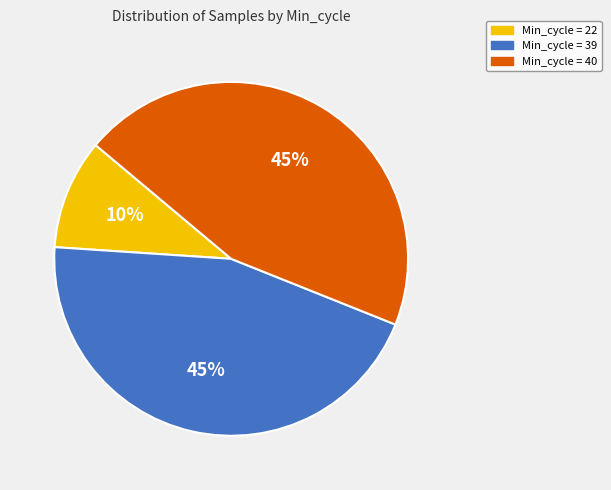

How many slices are in this pie chart?

3